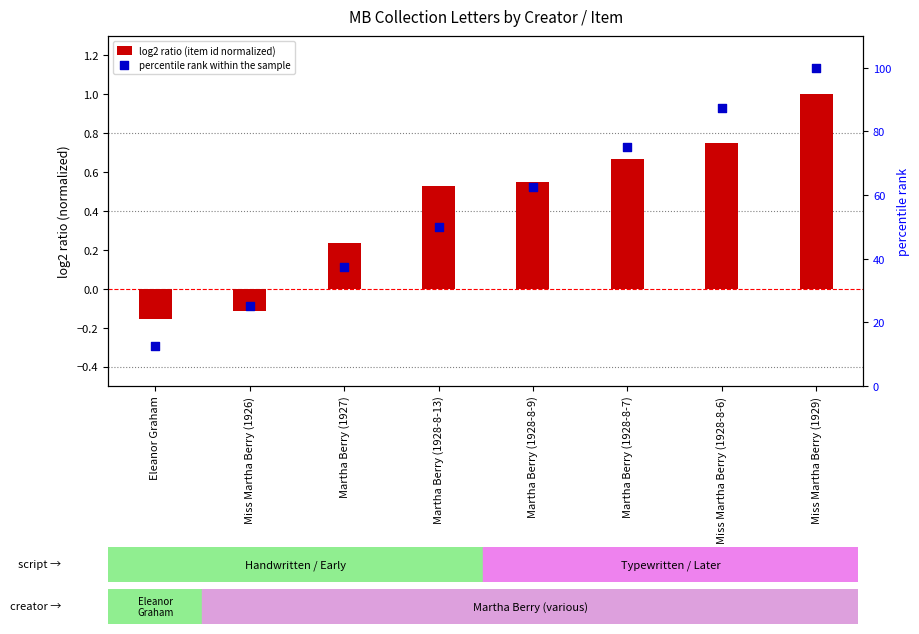

Which series has the largest total across all categories?

percentile rank within the sample